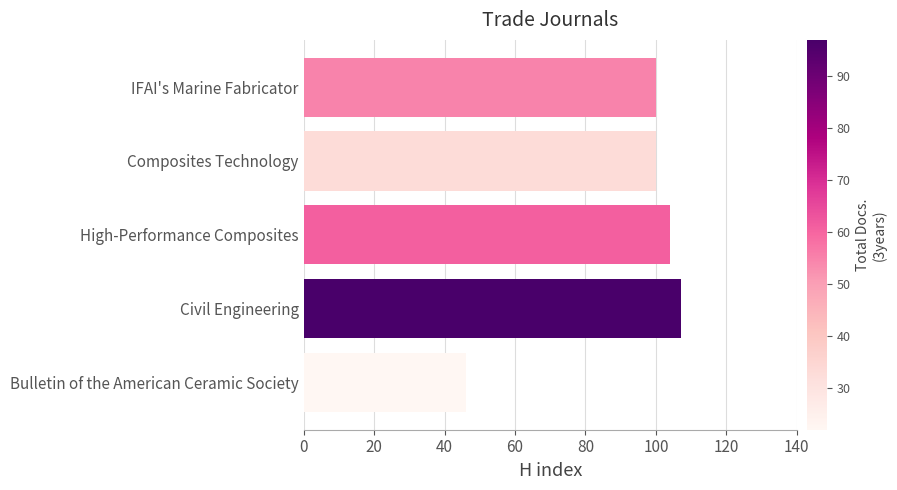

What is the difference between the second highest and minimum values?

58